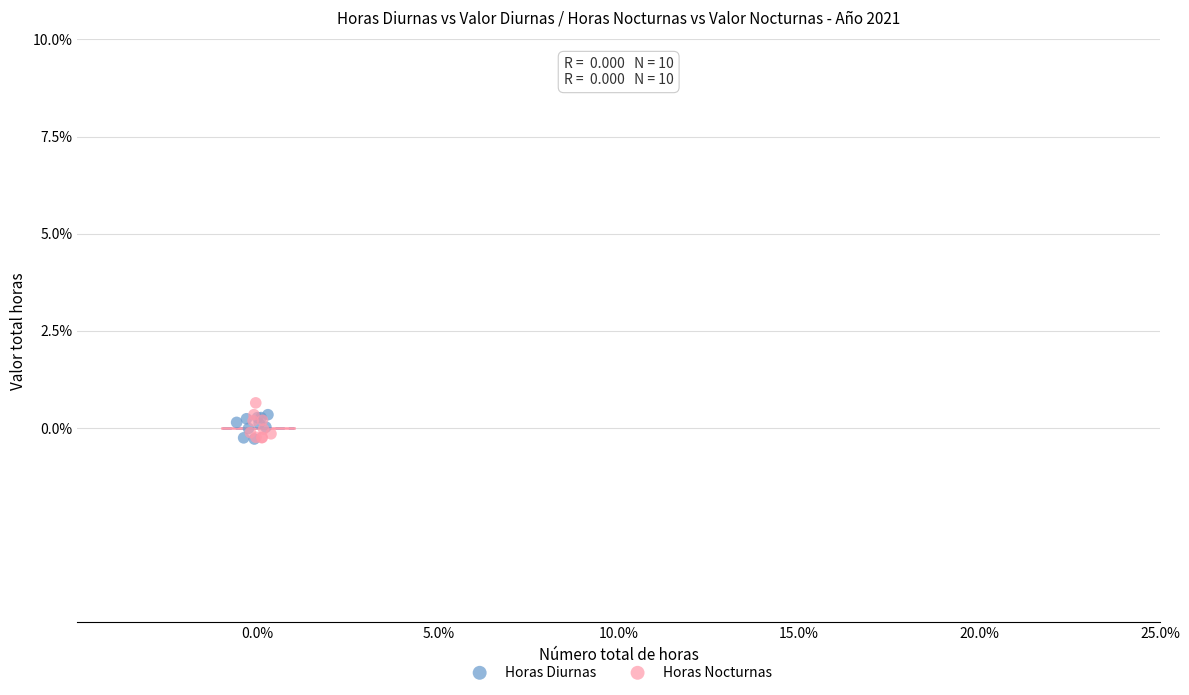

Which series has the widest spread of Y values?

Horas Nocturnas